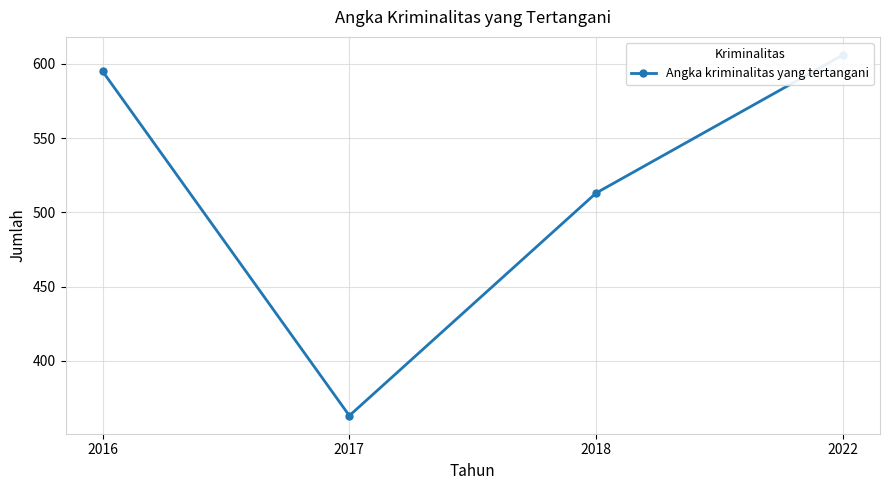

What value does the data have at 2017?

363